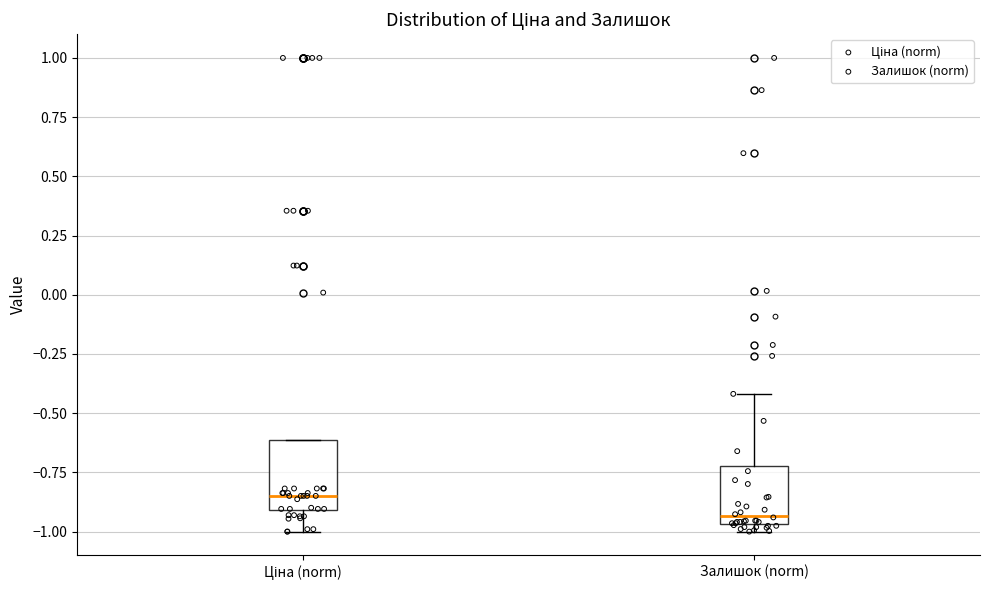

Reading left to right, transcribe this box plot: for each box, give where its median line is, the range the box spans, and where its two whiskers end, as read against the y-axis. The values are not printed on the chart, so give them approximately, as read against the axis.

Ціна (norm): median -0.85, box -0.90 to -0.60, whiskers -1.00 to -0.60
Залишок (norm): median -0.95 (just above the box's lower edge), box -0.95 to -0.70, whiskers -1.00 to -0.40